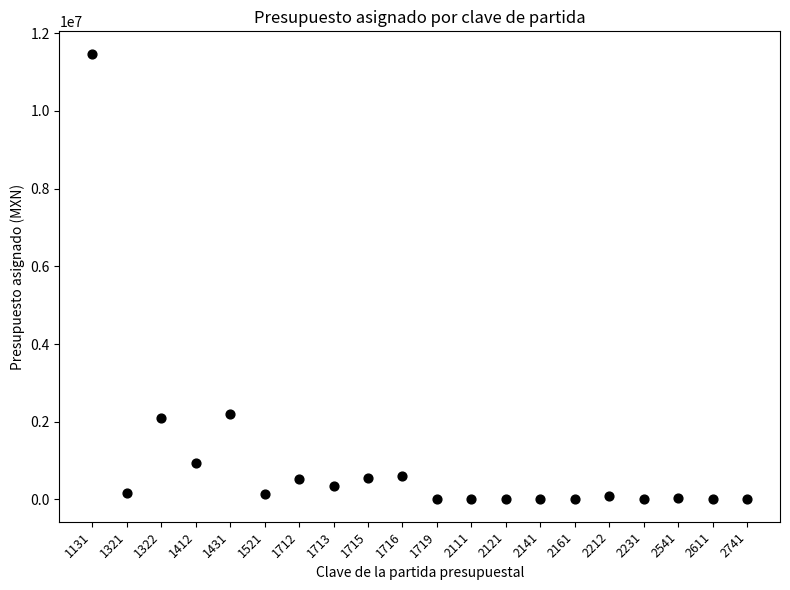

What is the range of Y values (max minus min)?

11474797.6